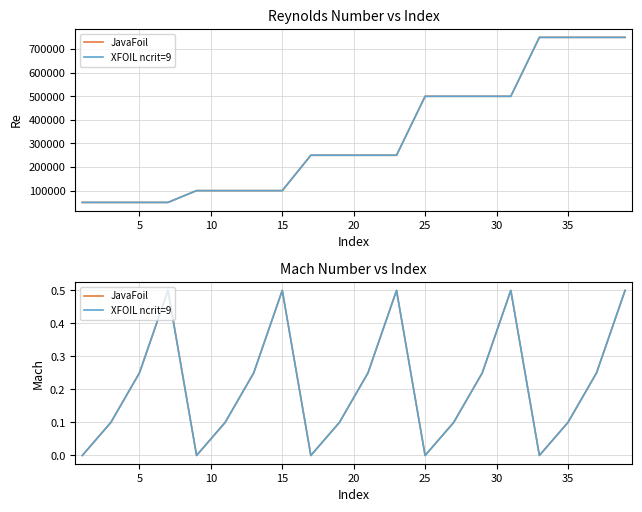

What is the sum of all JavaFoil values?

4.2